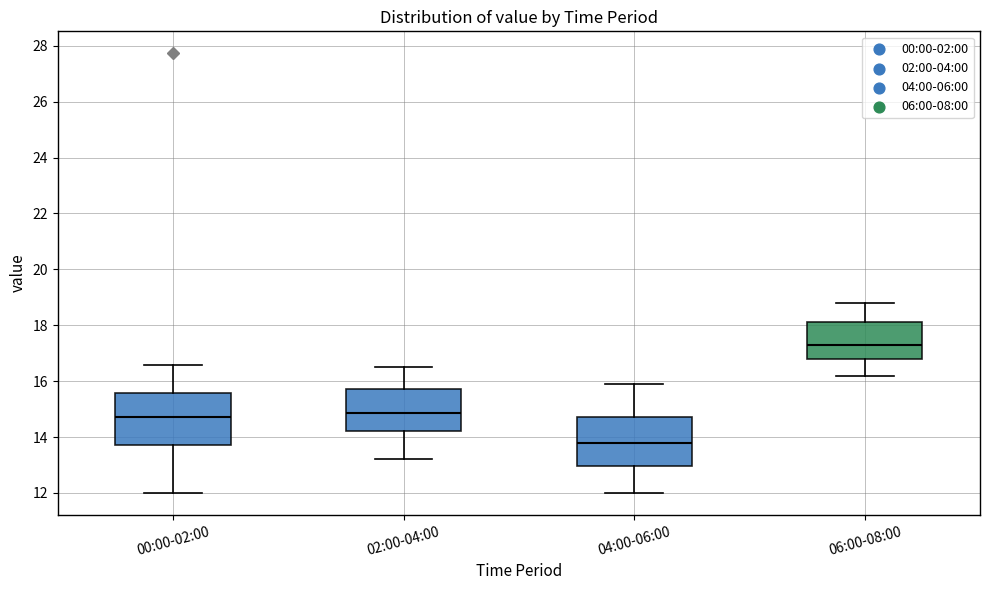

Where is the lower edge of the box for 04:00-06:00 on the y-axis? The values are not printed on the chart, so give them approximately, as read against the axis.

13.0